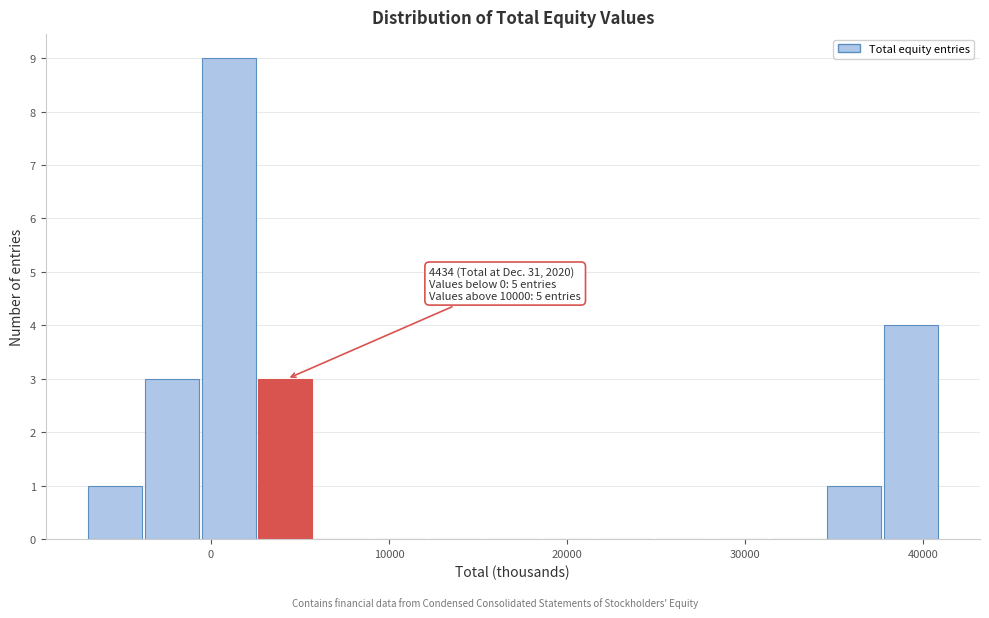

Read against the x-axis, roughly where is the centre of the tallest bar?

1000